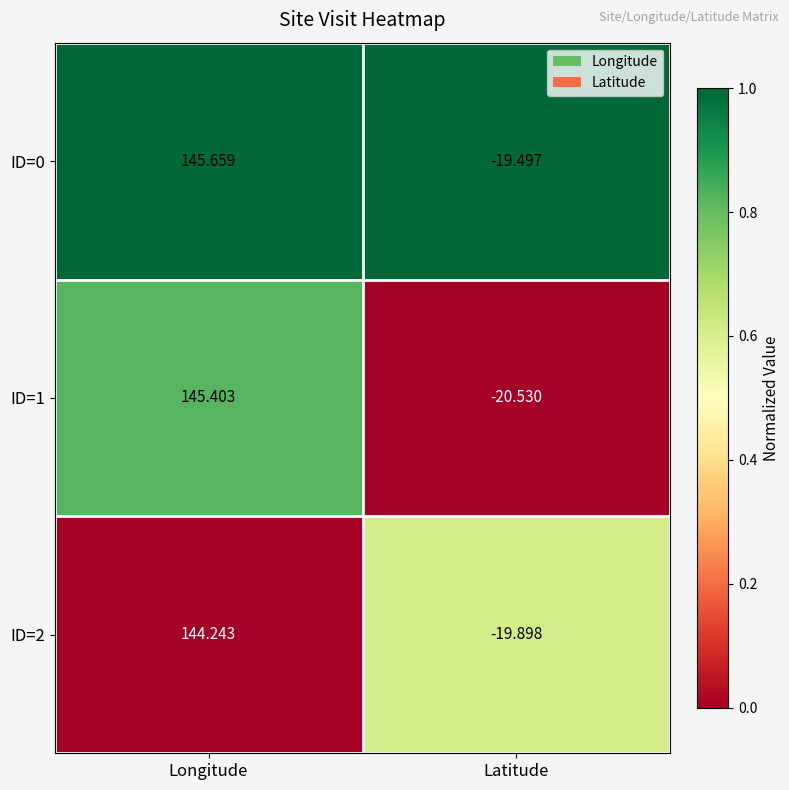

Which series has the largest total across all categories?

ID=0